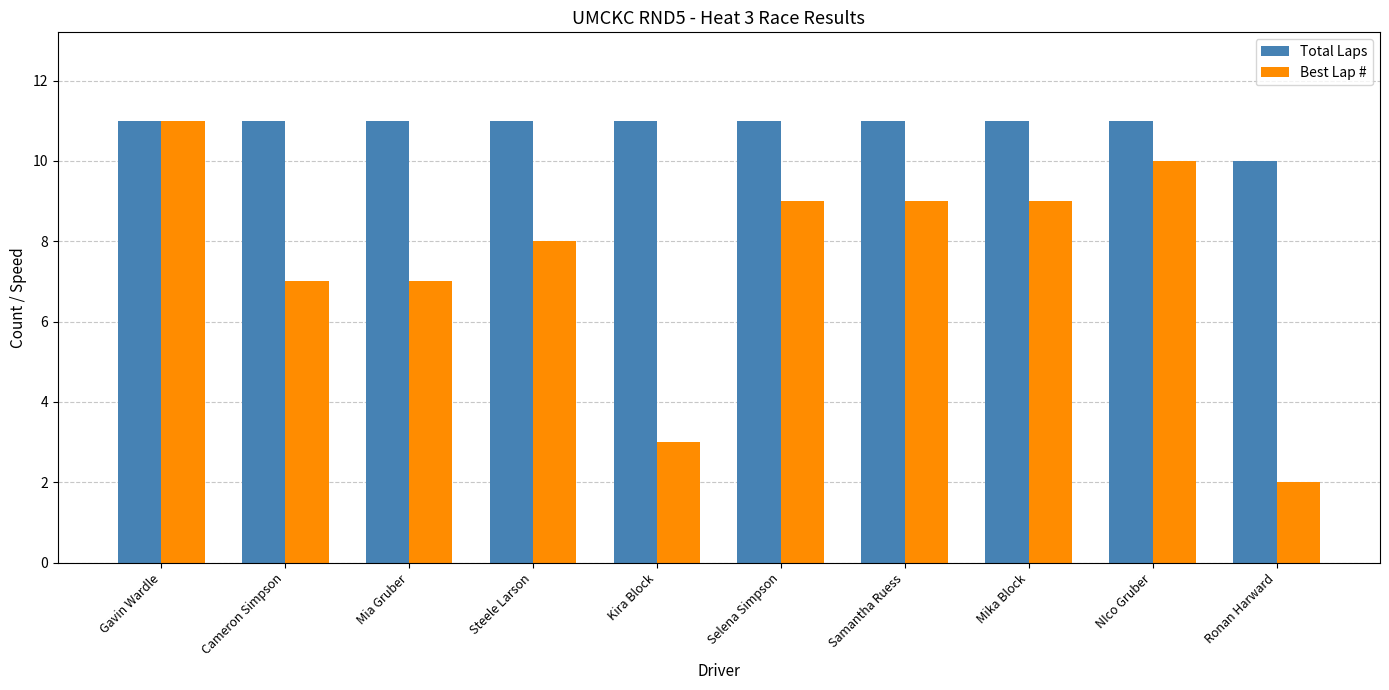

Is it true that Best Lap # equals 2 at Ronan Harward?

True